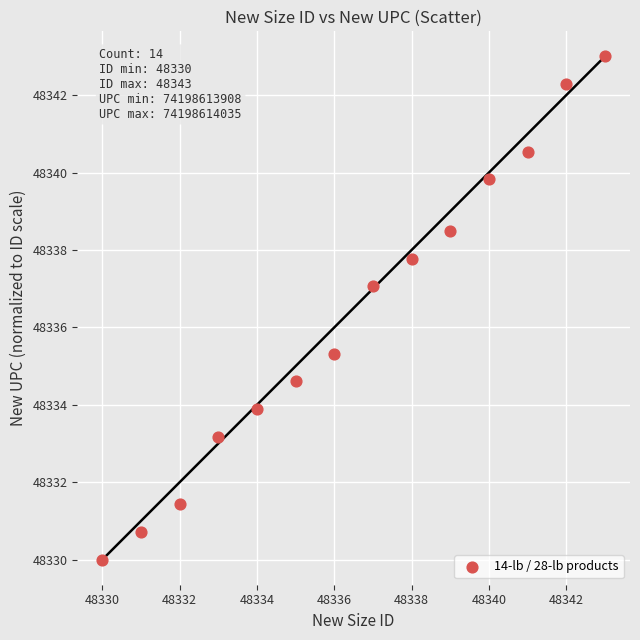

What is the range of Y values (max minus min)?

13.0